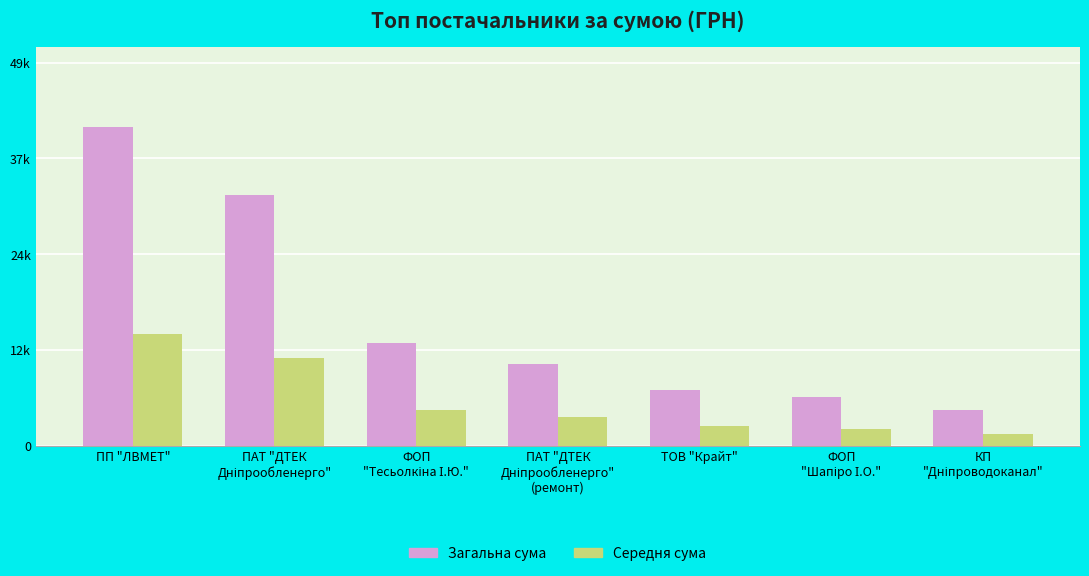

What is the difference between the second highest and minimum values in the Загальна сума series?

27779.0